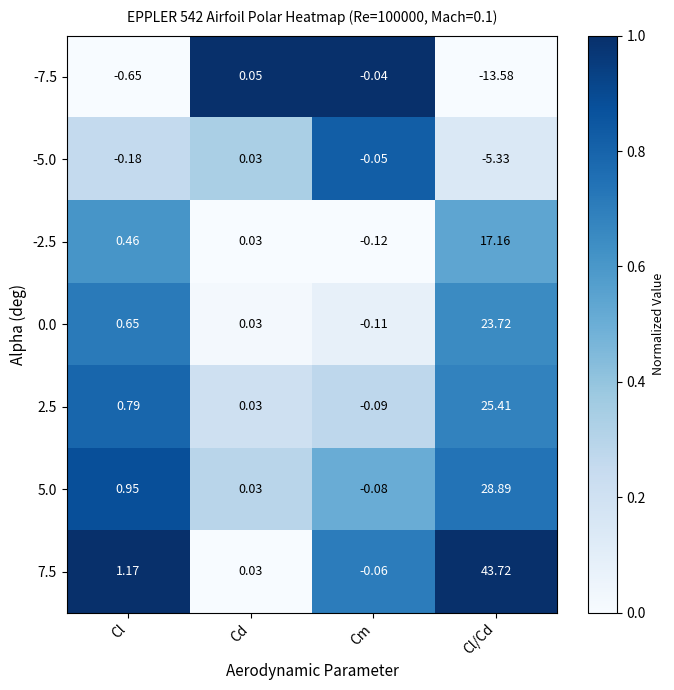

List the labels in order of -5.0 value, largest first.

Cd, Cm, Cl, Cl/Cd